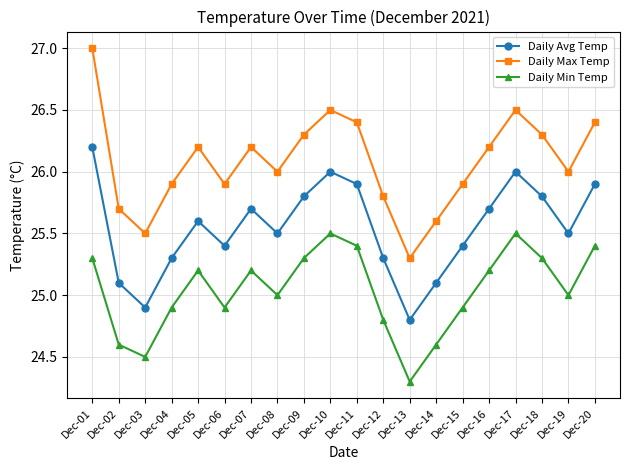

Where does the Daily Avg Temp series first go above 25?

Dec-01